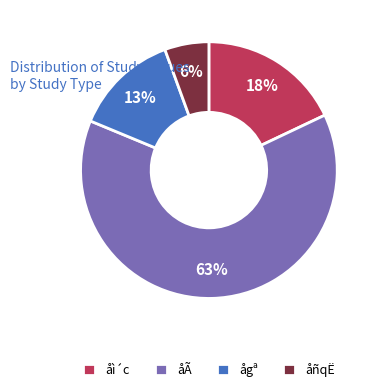

To the nearest percent, what is the difference between the ågª and åì´c slice percentages?

5%